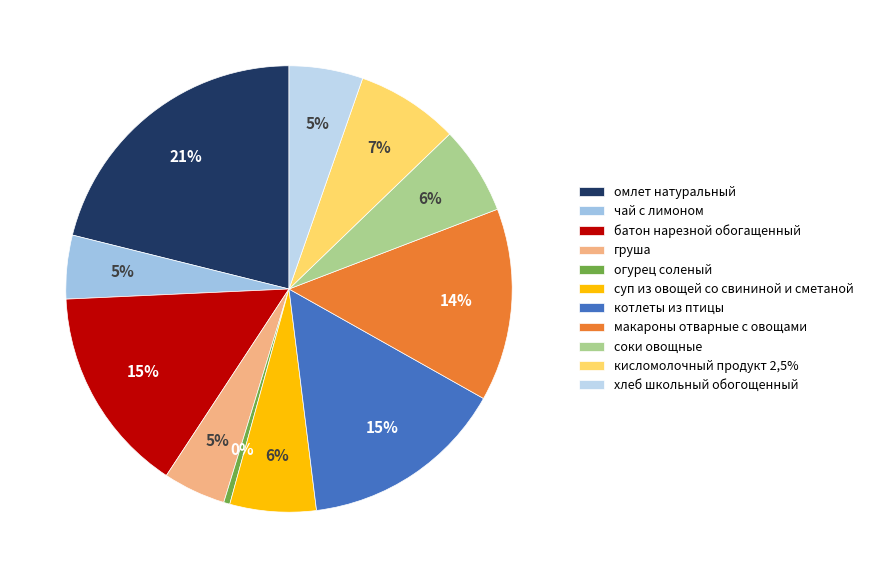

How many slices are in this pie chart?

11